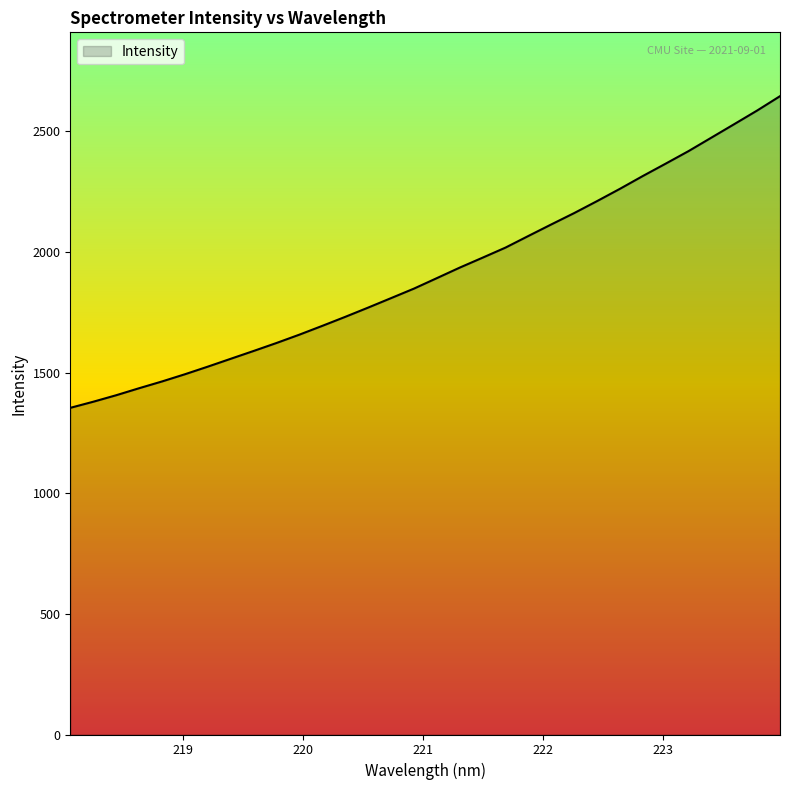

How many lines are shown in the chart?

1